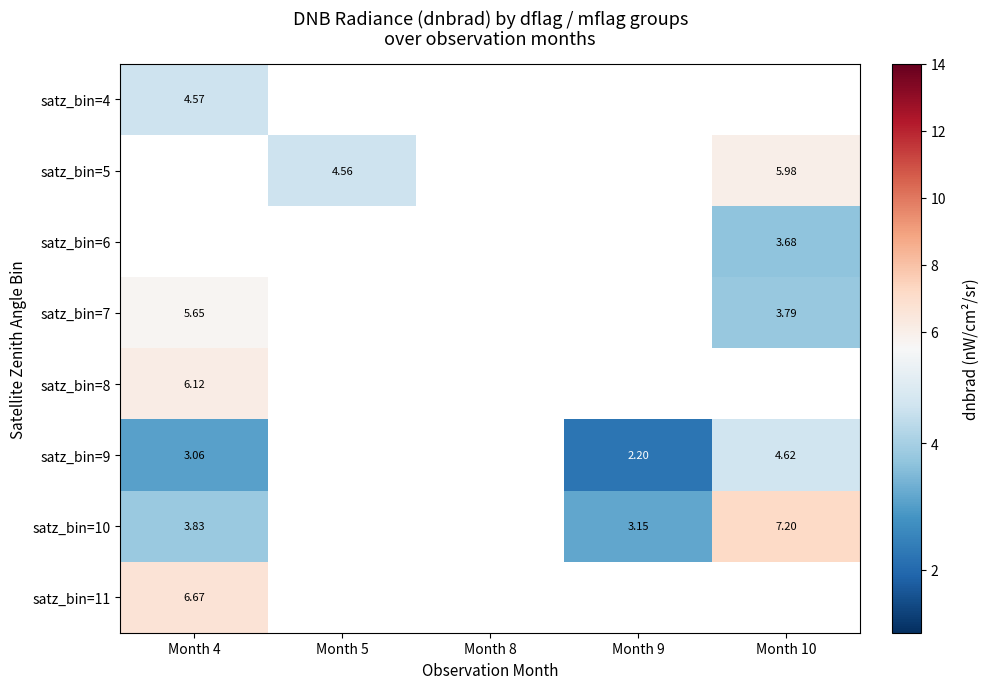

Which label corresponds to the smallest value in the chart?

Month 9